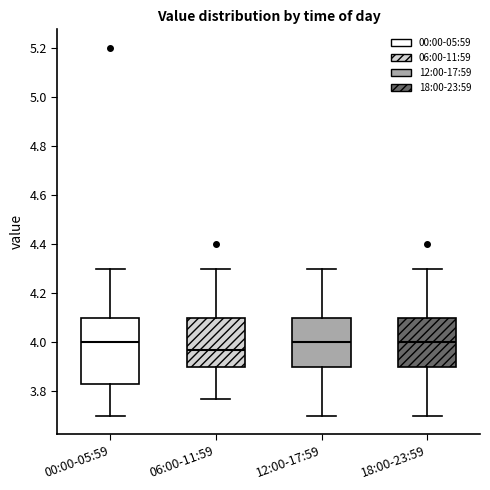

Reading left to right, transcribe this box plot: for each box, give where its median line is, the range the box spans, and where its two whiskers end, as read against the y-axis. The values are not printed on the chart, so give them approximately, as read against the axis.

00:00-05:59: median 4.00, box 3.84 to 4.10, whiskers 3.70 to 4.30
06:00-11:59: median 3.98, box 3.90 to 4.10, whiskers 3.78 to 4.30
12:00-17:59: median 4.00, box 3.90 to 4.10, whiskers 3.70 to 4.30
18:00-23:59: median 4.00, box 3.90 to 4.10, whiskers 3.70 to 4.30